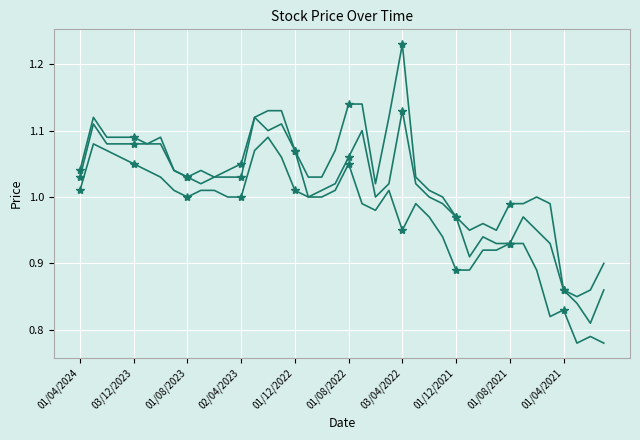

Which category has the lowest value in the Closing series?

01/02/2021